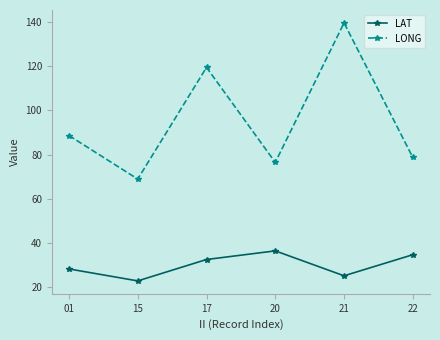

Is it true that LAT equals 25.0 at 21?

True